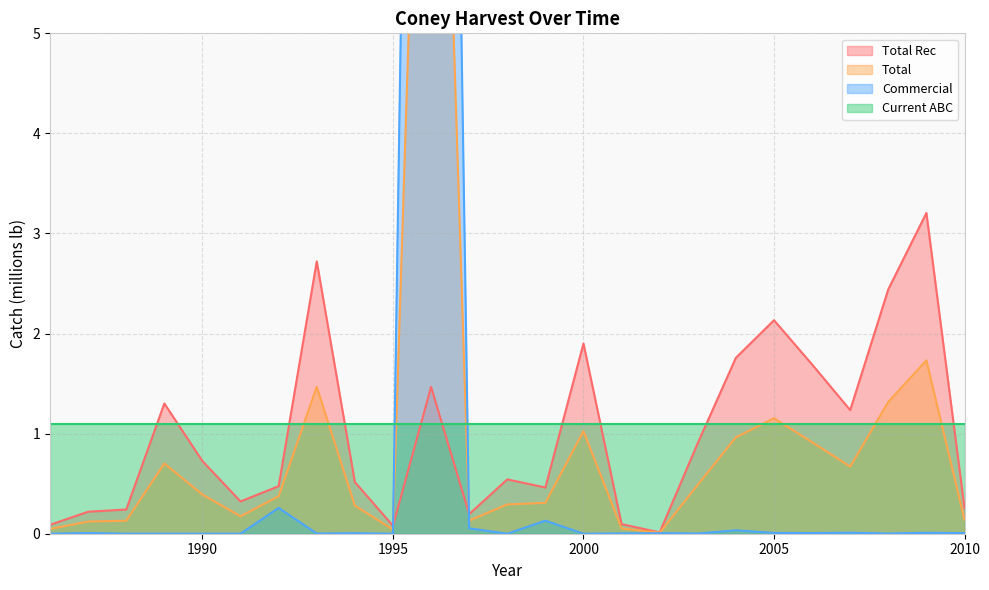

Is the value of Total at 2010 greater than the value of Commercial at 2002?

Yes